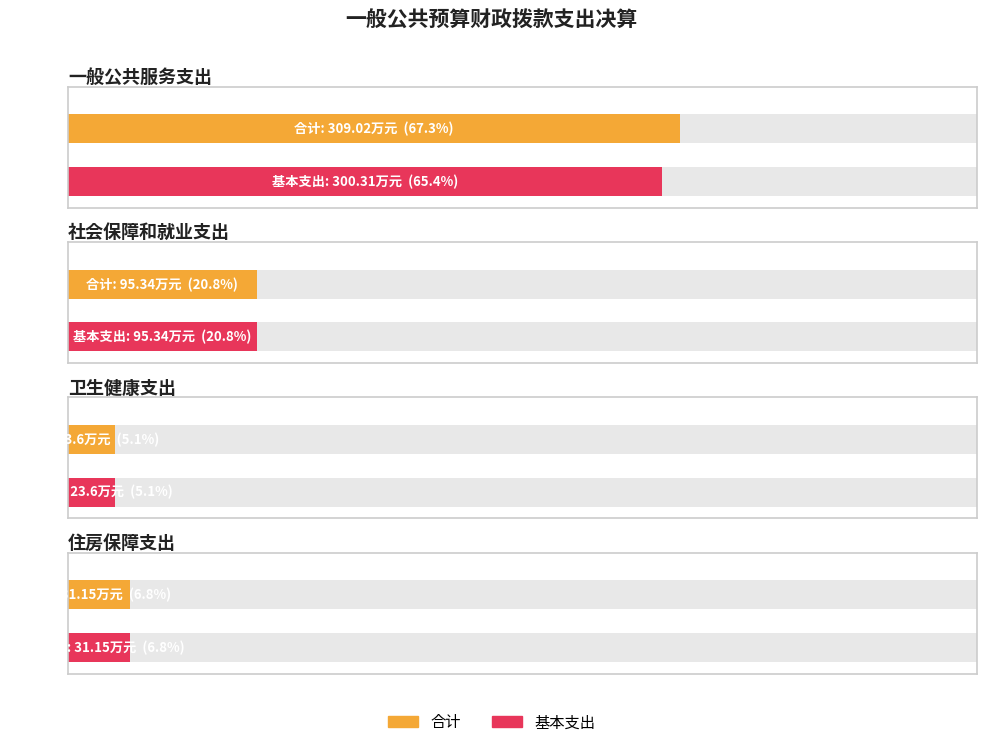

The 基本支出 series shows 519.5 at 一般公共服务支出. True or false?

False